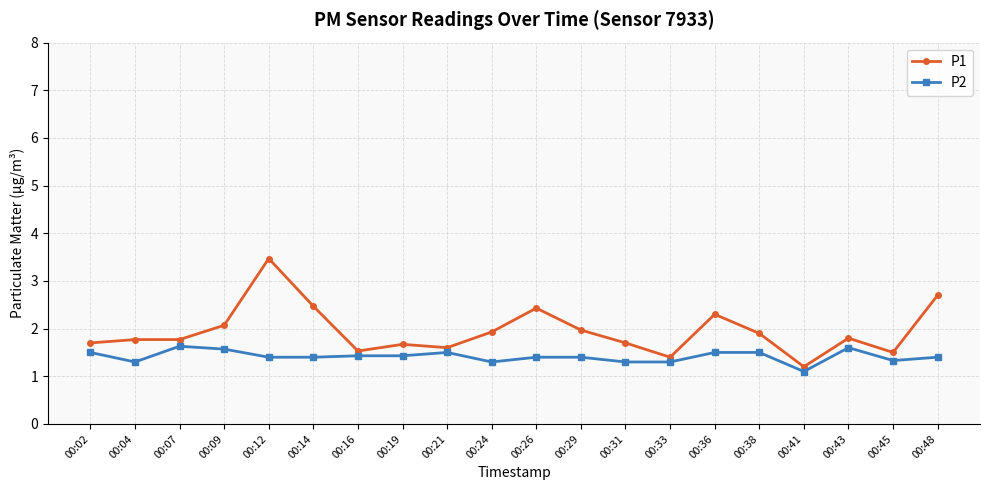

How many series are shown in this chart?

2